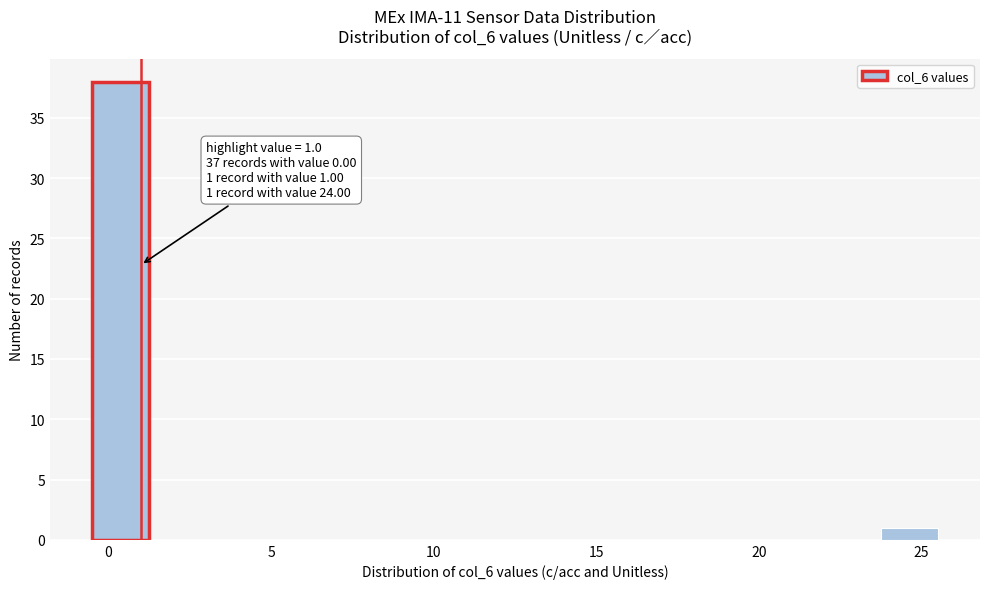

Read against the x-axis, roughly where is the centre of the tallest bar?

0.5